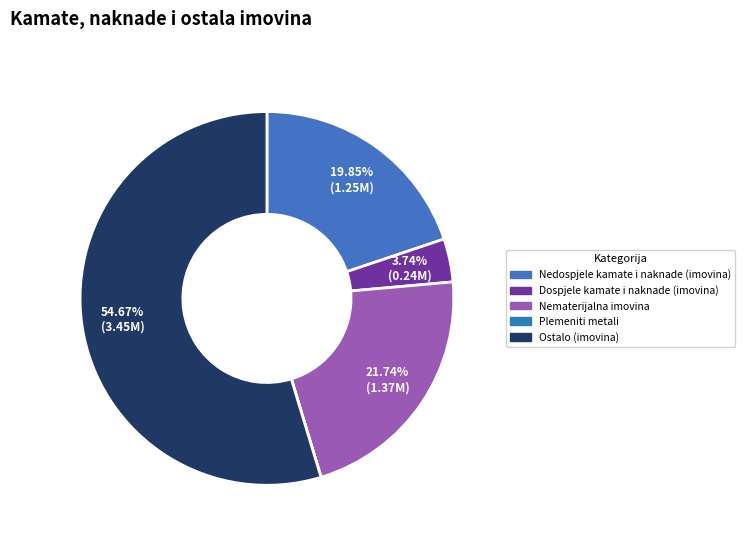

Which has a higher value, Nedospjele kamate i naknade (imovina) or Ostalo (imovina)?

Ostalo (imovina)